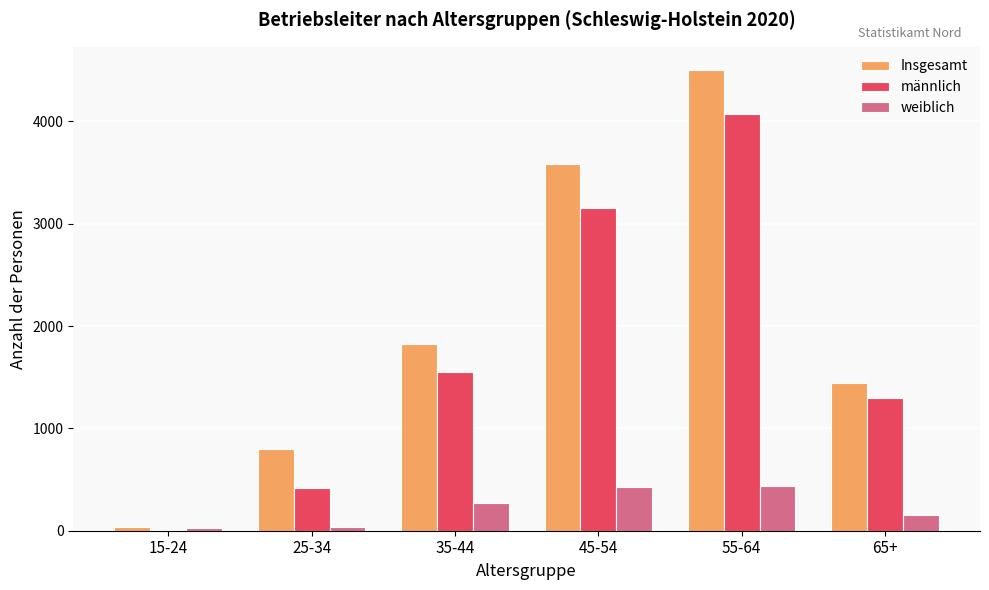

What is the total value across all series at 45-54?

7176